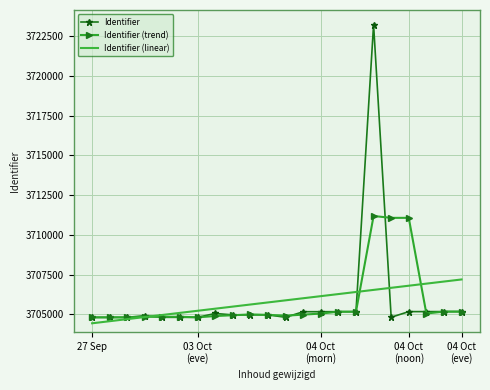

At how many categories does at least one series exceed 3711882?

1